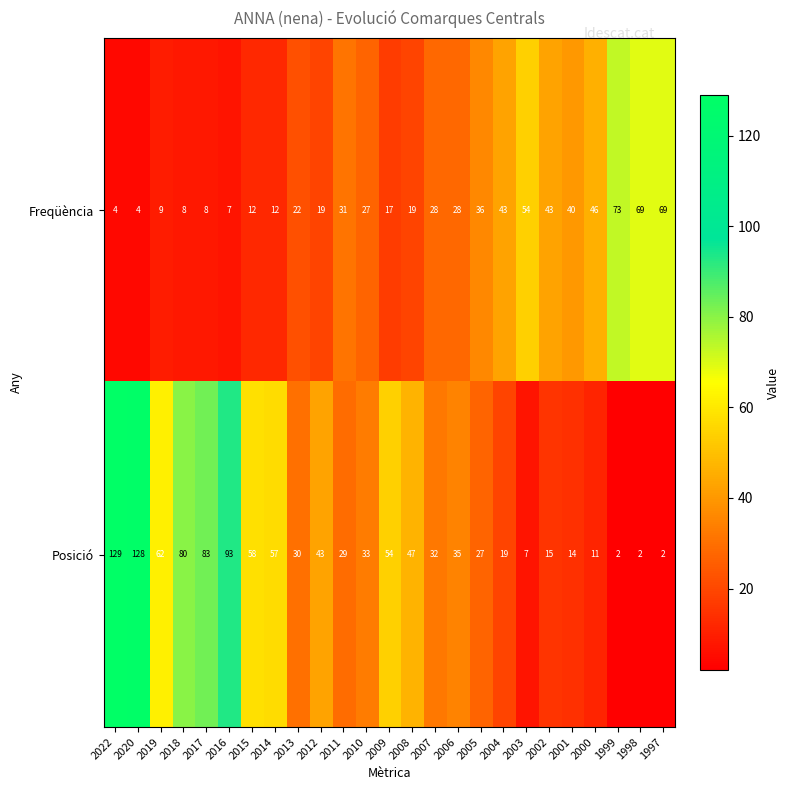

True or false: Freqüència has a value of 12 at 2015.

True